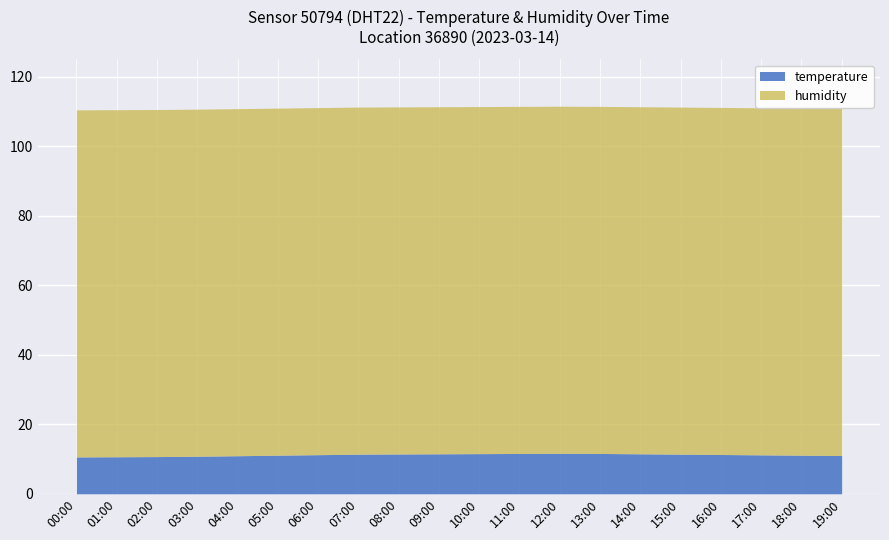

True or false: the data shows 17.8 at 19:00.

False